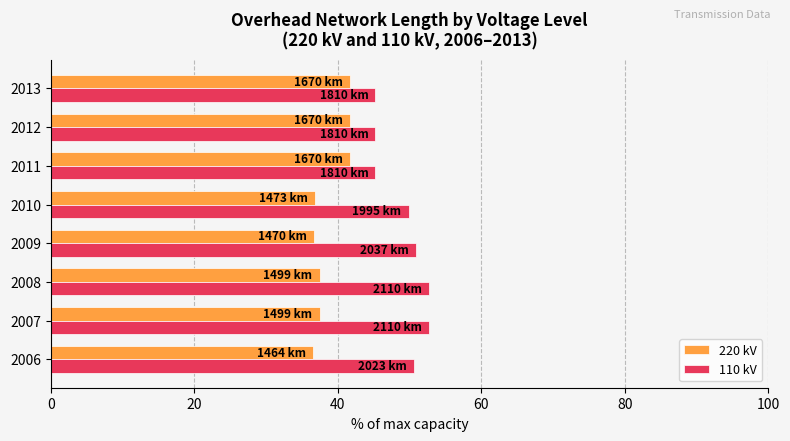

Which series has the largest total across all categories?

110 kV